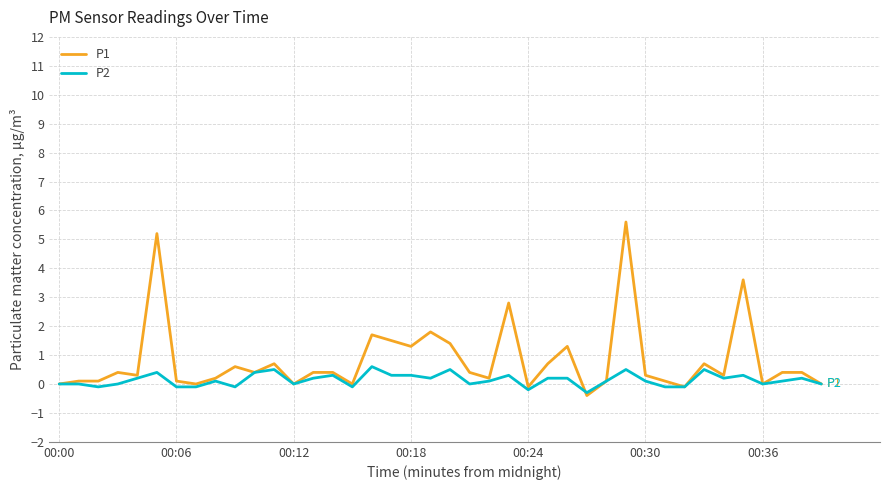

Which series has the widest spread of values?

P1